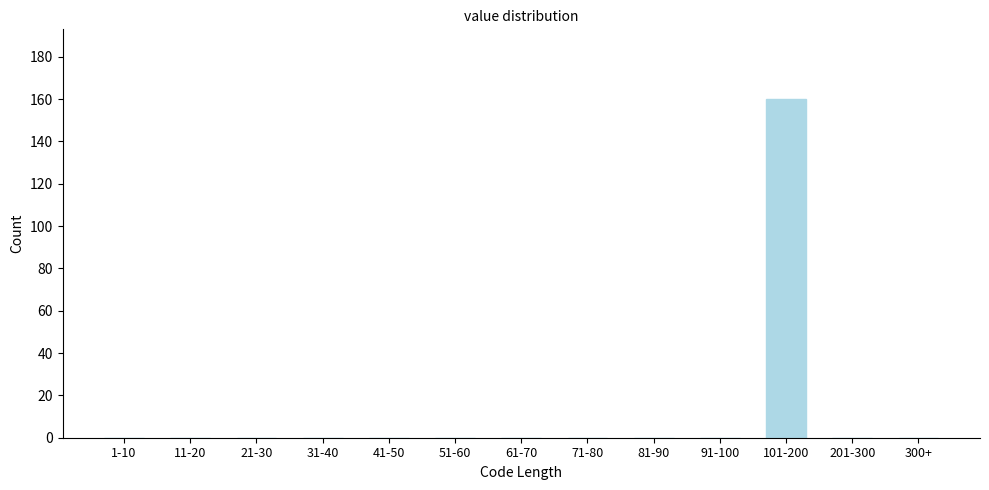

Reading left to right, what are all the values shown in this chart?

1-10=0	11-20=0	21-30=0	31-40=0	41-50=0	51-60=0	61-70=0	71-80=0	81-90=0	91-100=0	101-200=160	201-300=0	300+=0